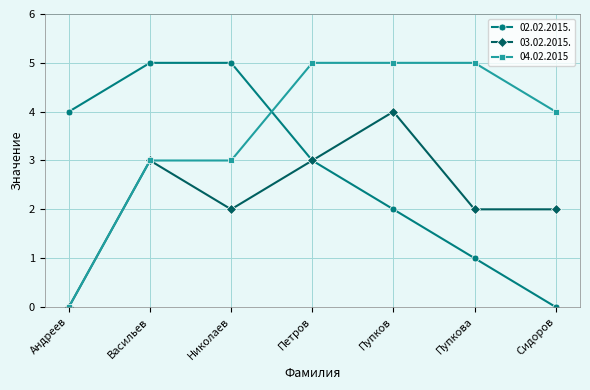

What is the difference between the maximum and minimum values in the 04.02.2015 series?

5